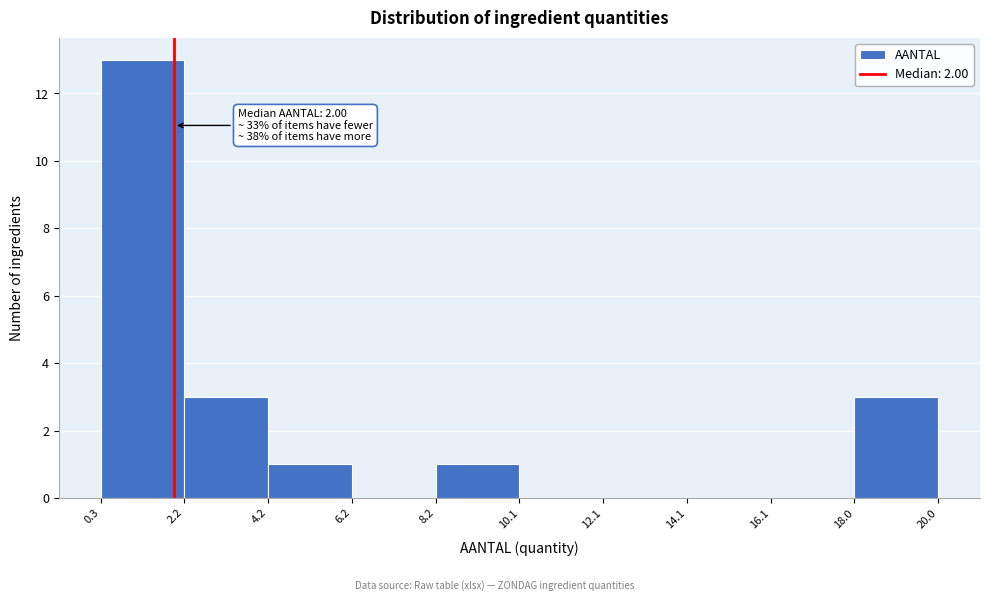

Which range on the x-axis has the tallest bar?

0.3 to 2.2